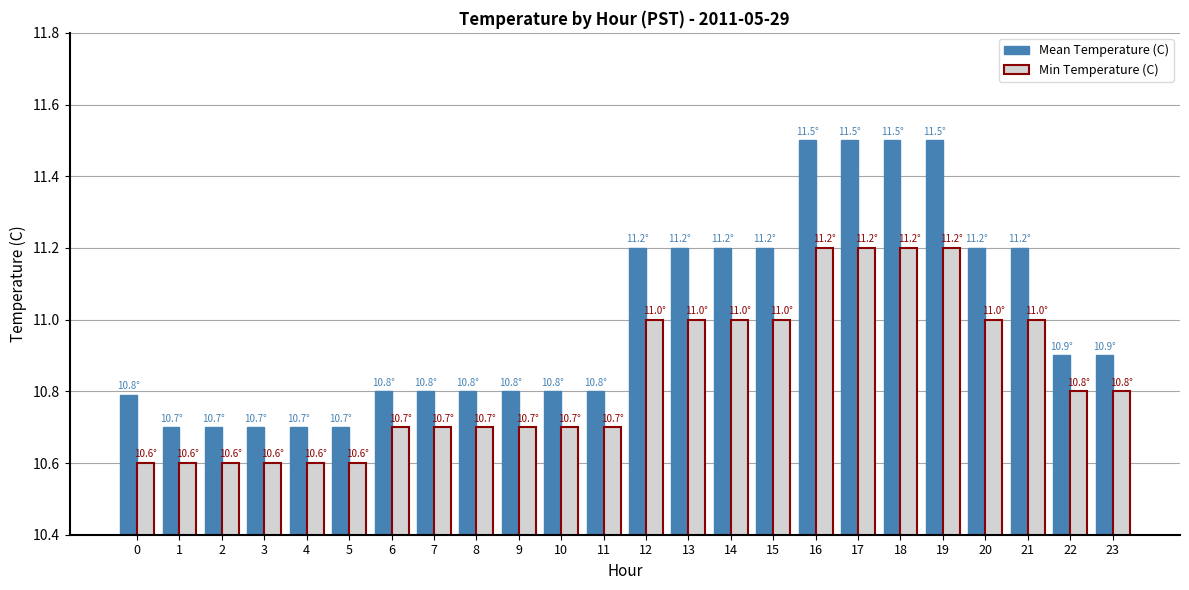

Which series has the widest spread of values?

Mean Temperature (C)